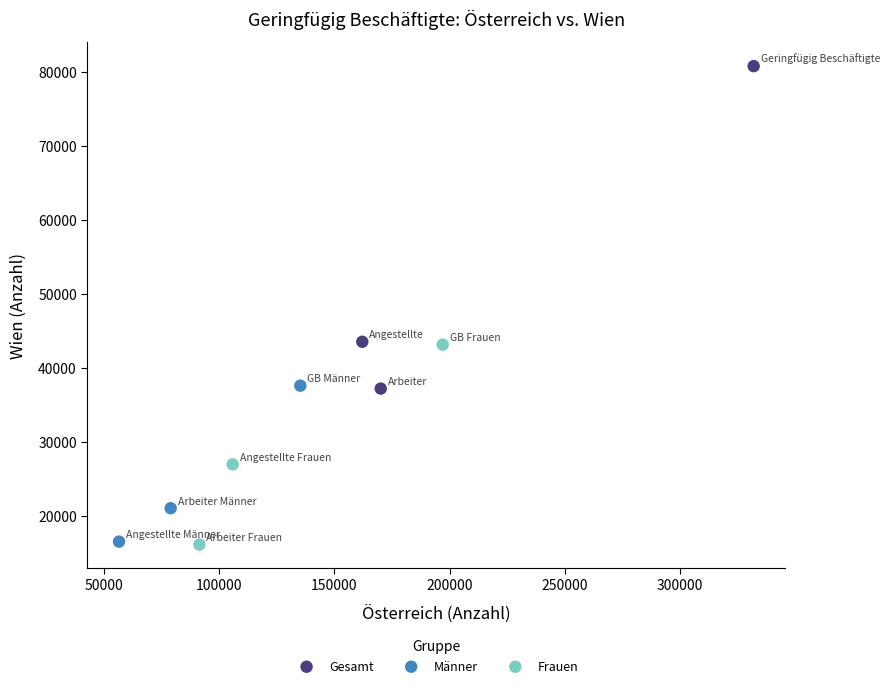

Which series has the largest Y range (max minus min)?

Gesamt